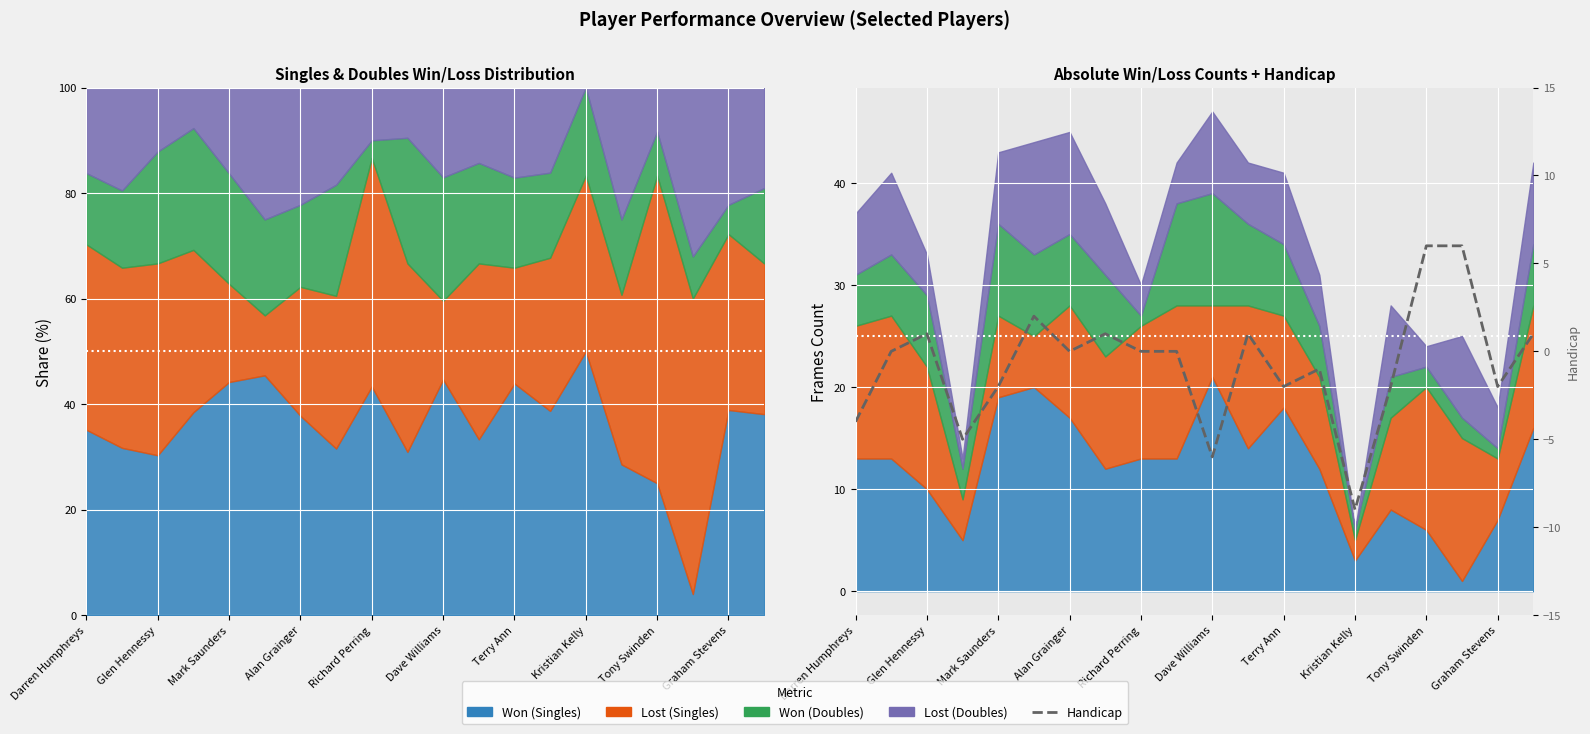

True or false: the data has more than 1 interior local peaks.

True